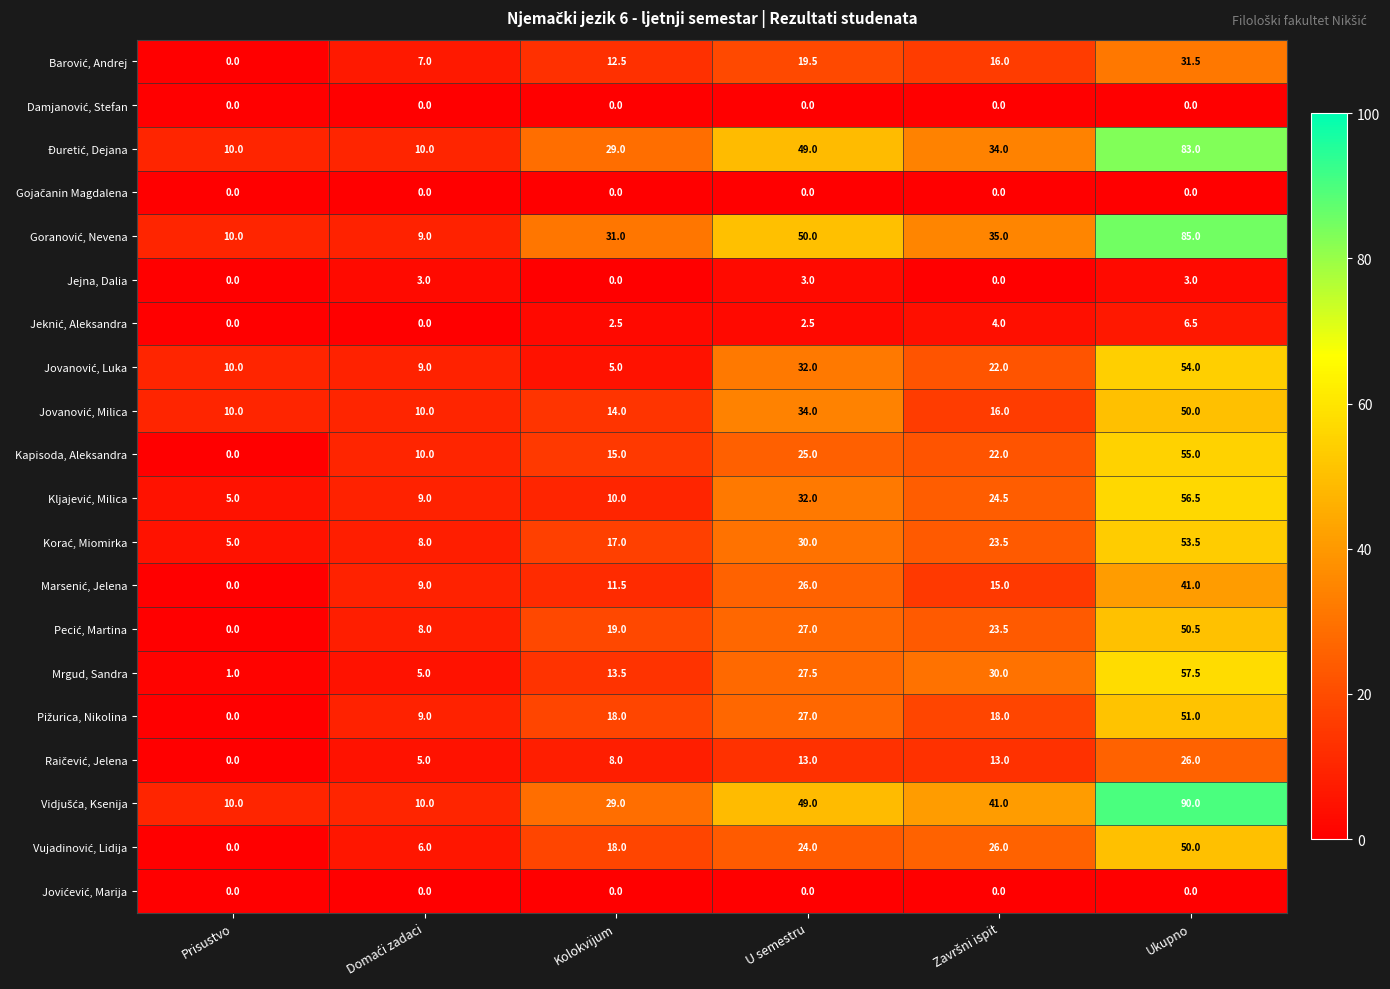

What is the difference between the highest and lowest values at Prisustvo?

10.0